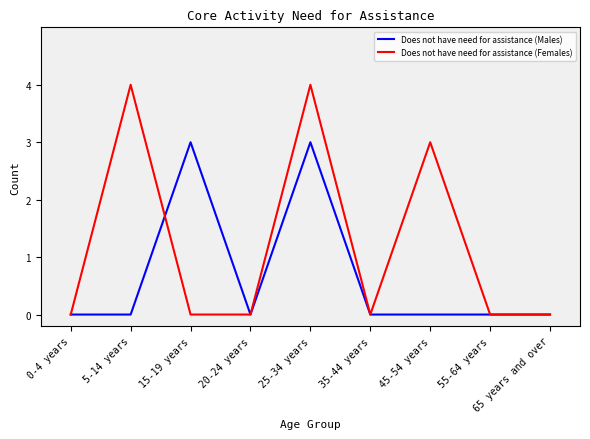

How many Does not have need for assistance (Females) values are between 0 and 3?

7